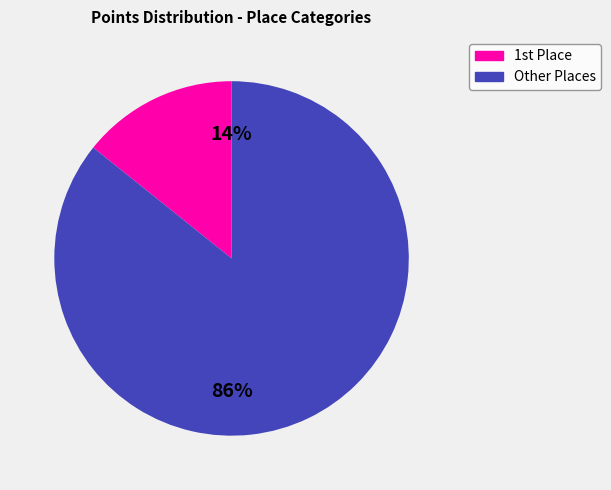

Is there a majority slice in this chart?

Yes